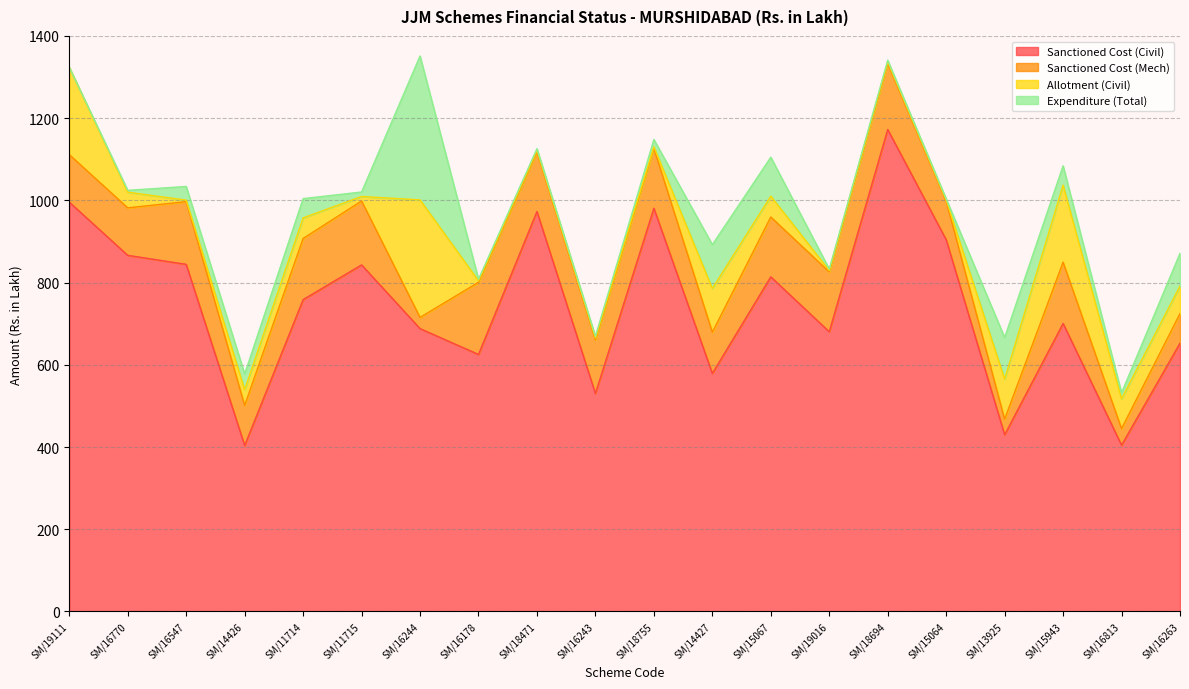

What value does the Expenditure (Total) series have at SM/14427?

106.6